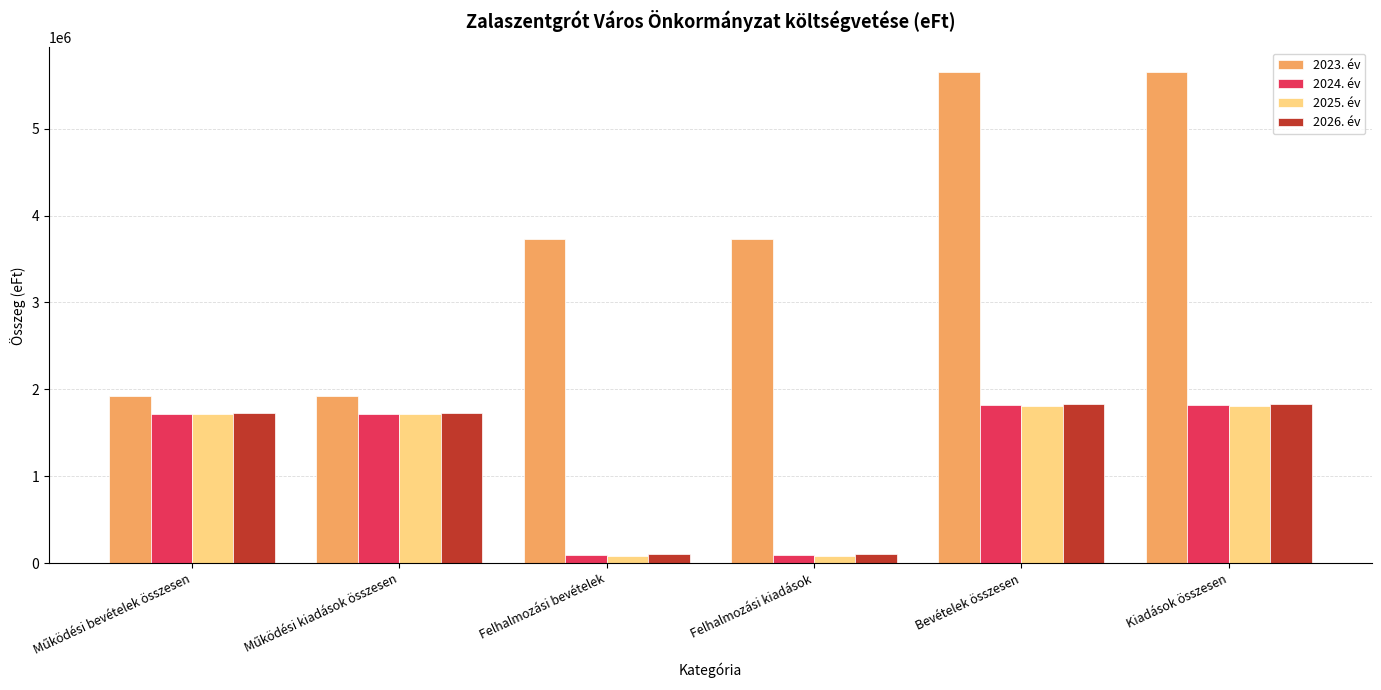

What is the highest value of the 2026. év series?

1833000